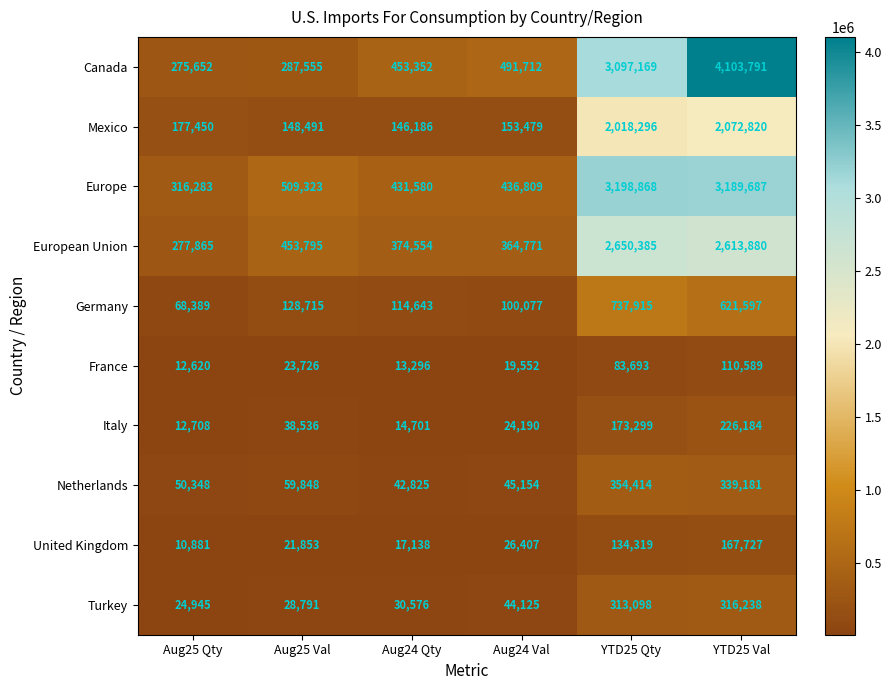

What is the spread (max minus min) of values at Aug25 Val?

487470